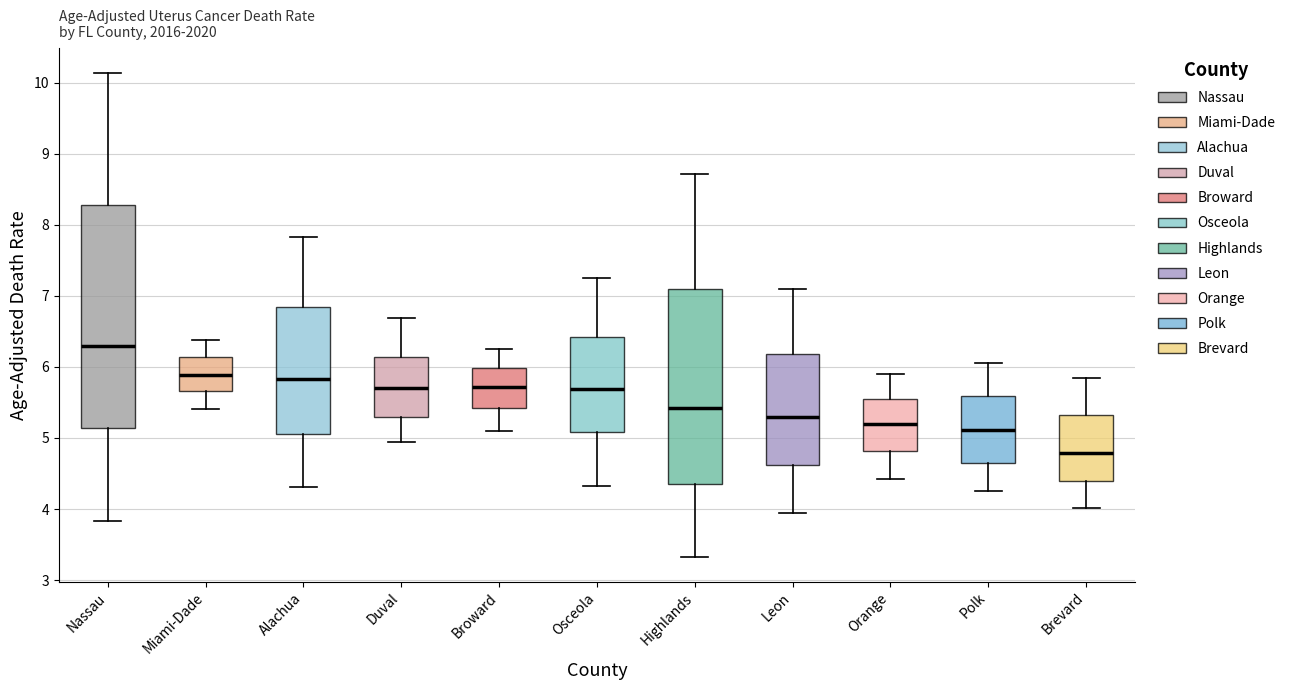

Where does the median line of the box for Highlands sit on the y-axis? The values are not printed on the chart, so give them approximately, as read against the axis.

5.4